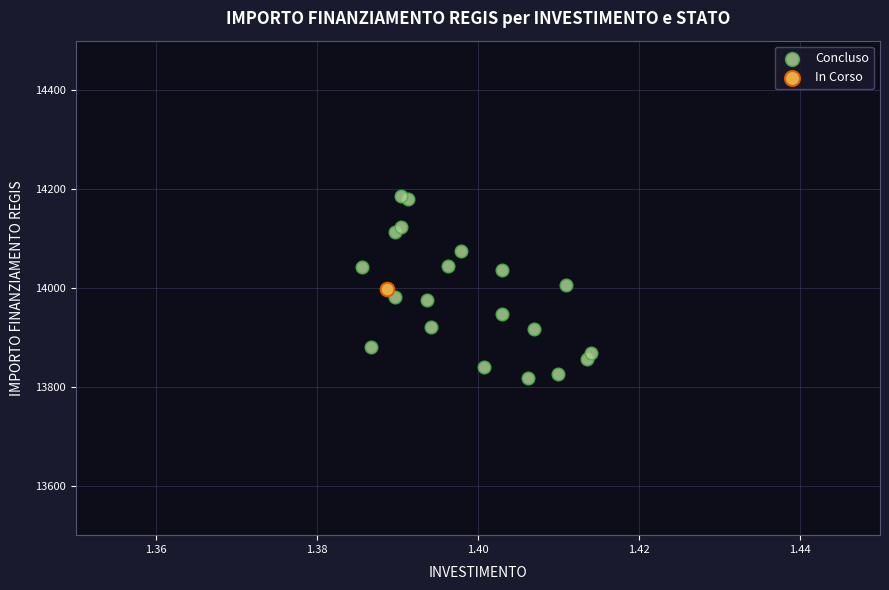

What are all the series names shown in the legend?

Concluso, In Corso